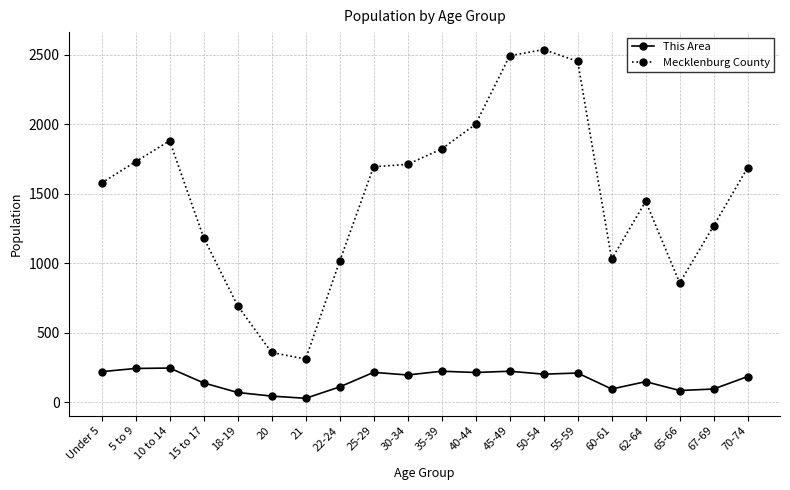

What is the sum of the This Area values at 10 to 14 and Under 5?

464